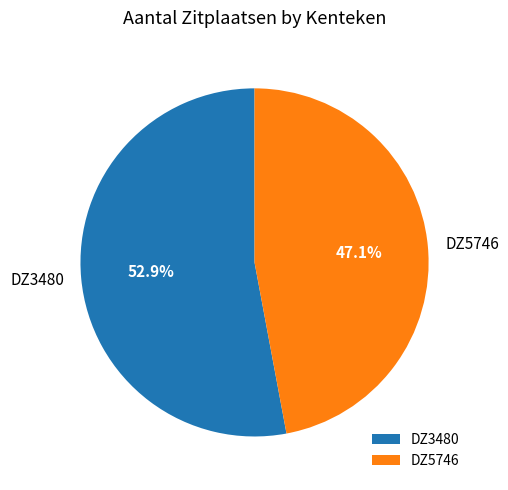

To the nearest percent, what percentage of the pie is DZ5746?

47%